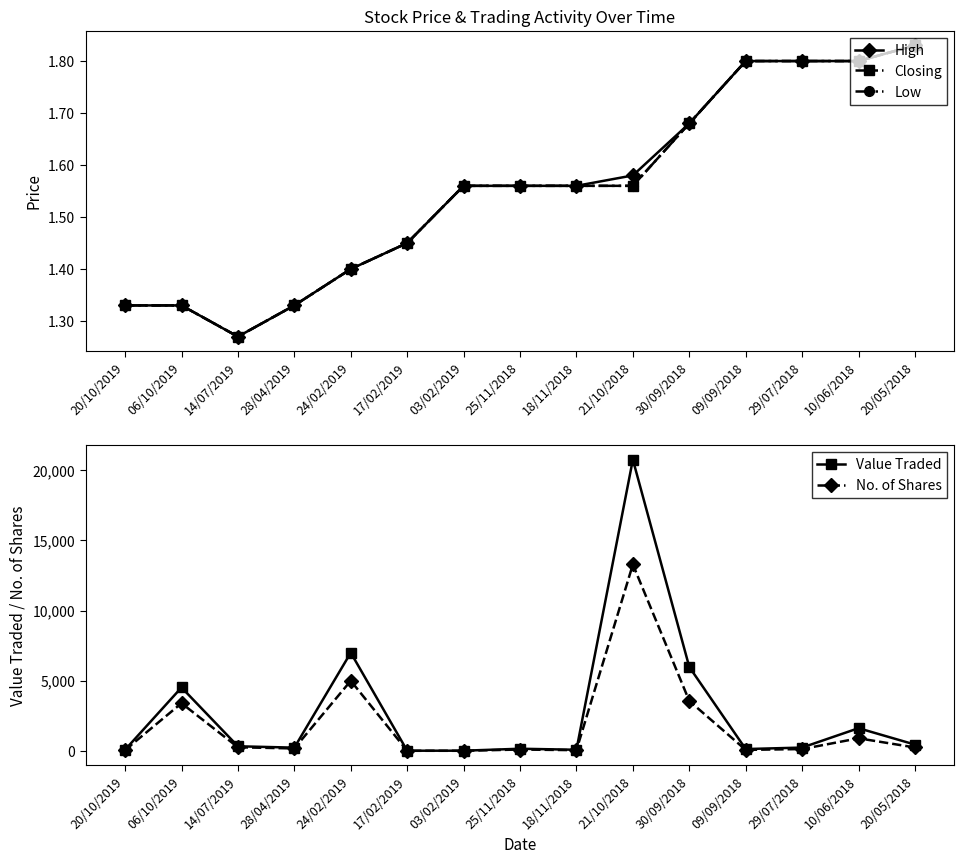

What is the average value of the Value Traded series?

2776